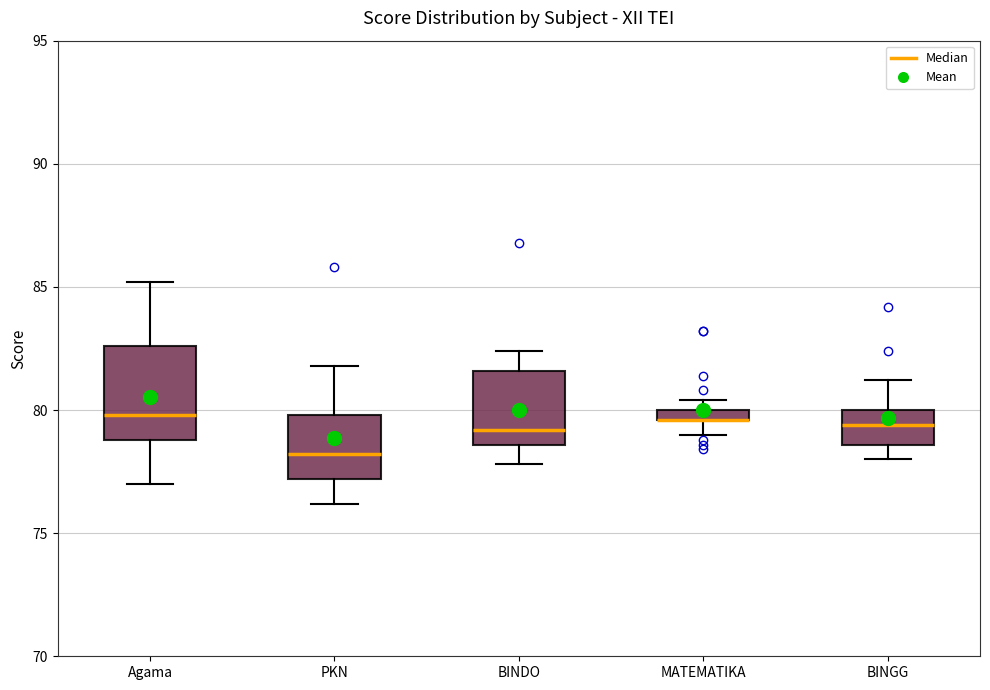

Which box is the tallest, from its lower edge to its upper edge?

Agama